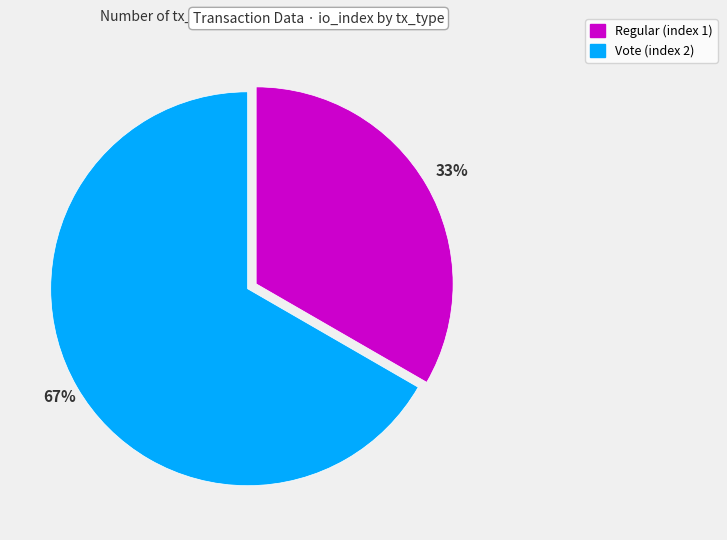

What is the ratio of the value at Regular (index 1) to the value at Vote (index 2)?

0.5